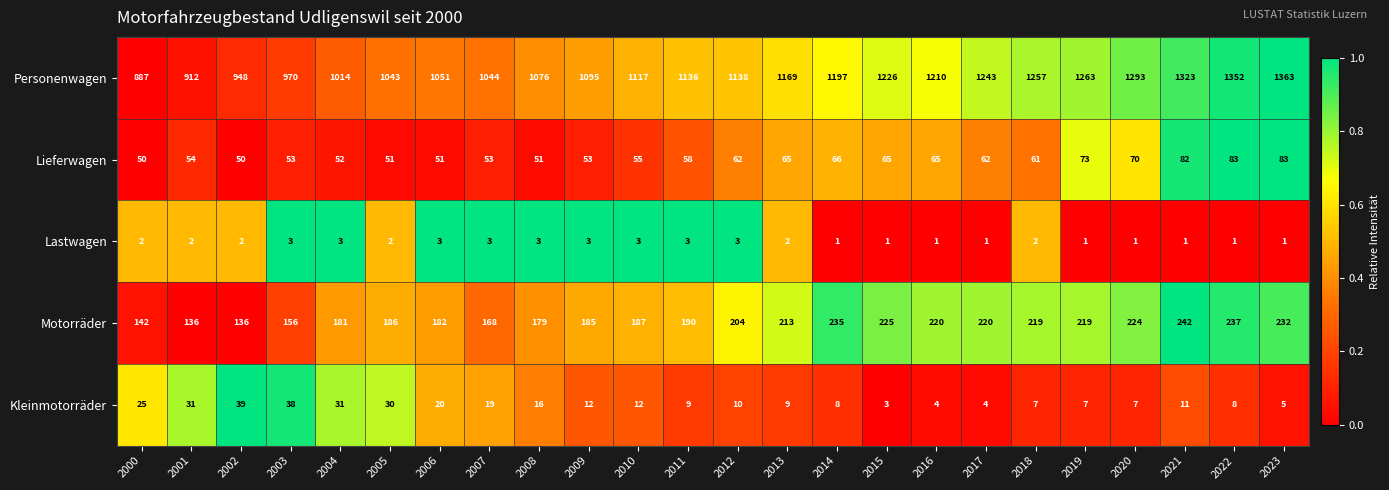

Where is Personenwagen nearest to the value 1125?

2010